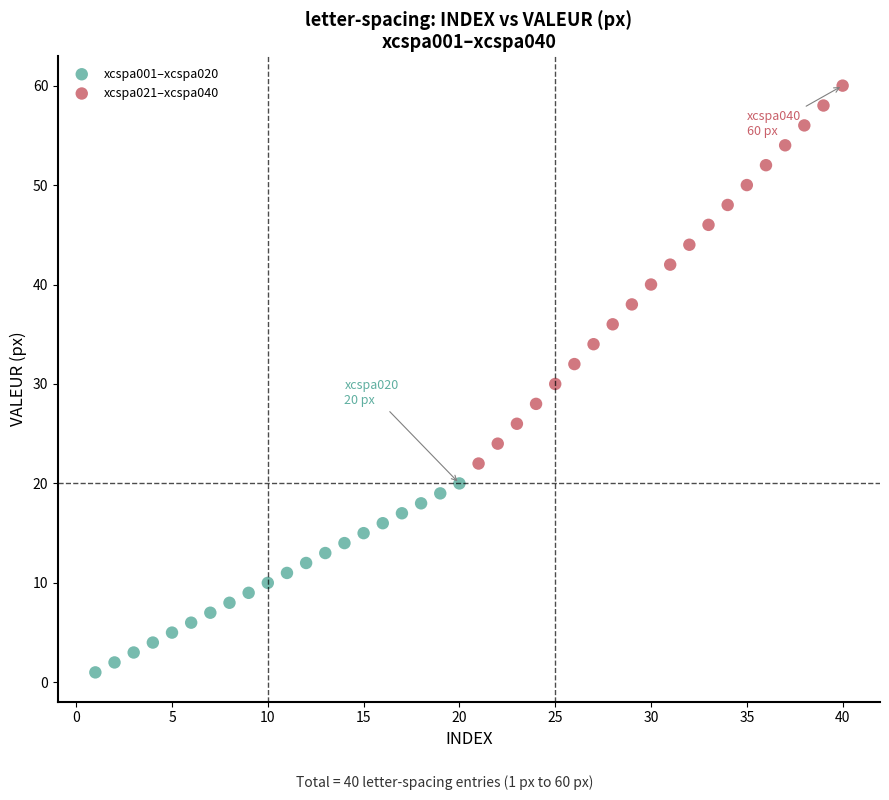

Which series contains the lowest Y value?

xcspa001–xcspa020